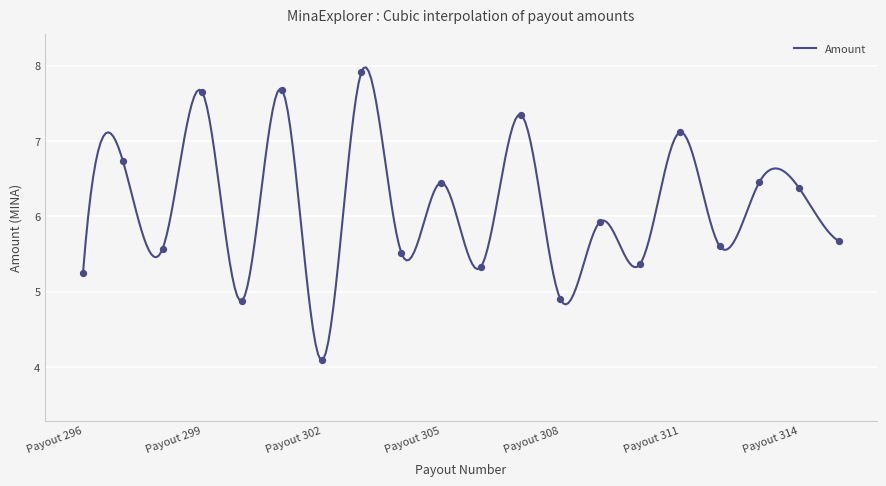

What is the change in value from Payout 308 to Payout 312?

+0.7